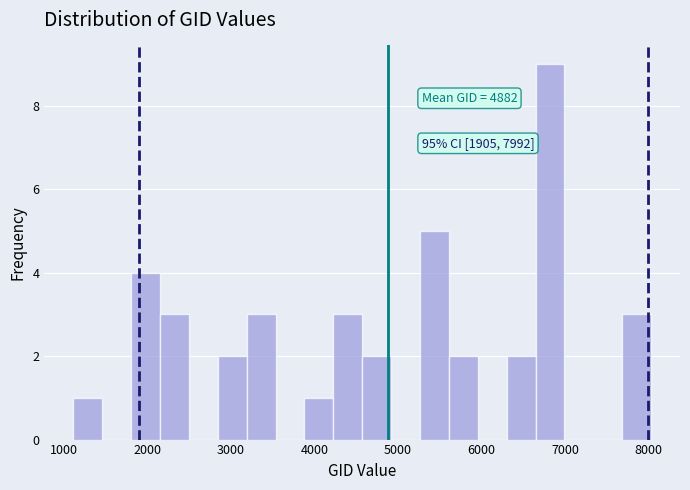

Around what value on the x-axis is the tallest bar? Give the approximate position of its centre, as read against the axis.

6800